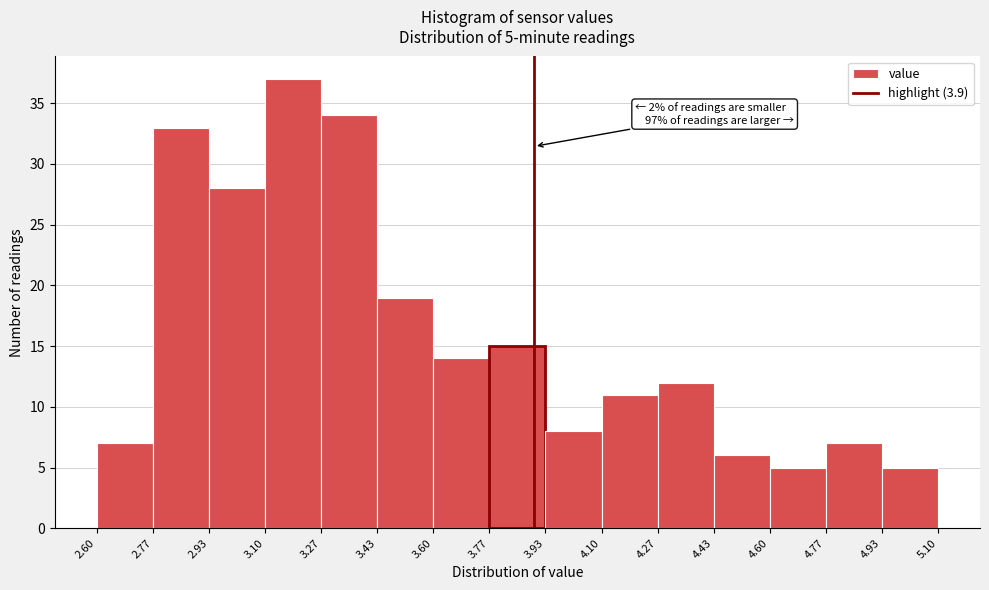

Which range on the x-axis has the tallest bar?

3.10 to 3.27